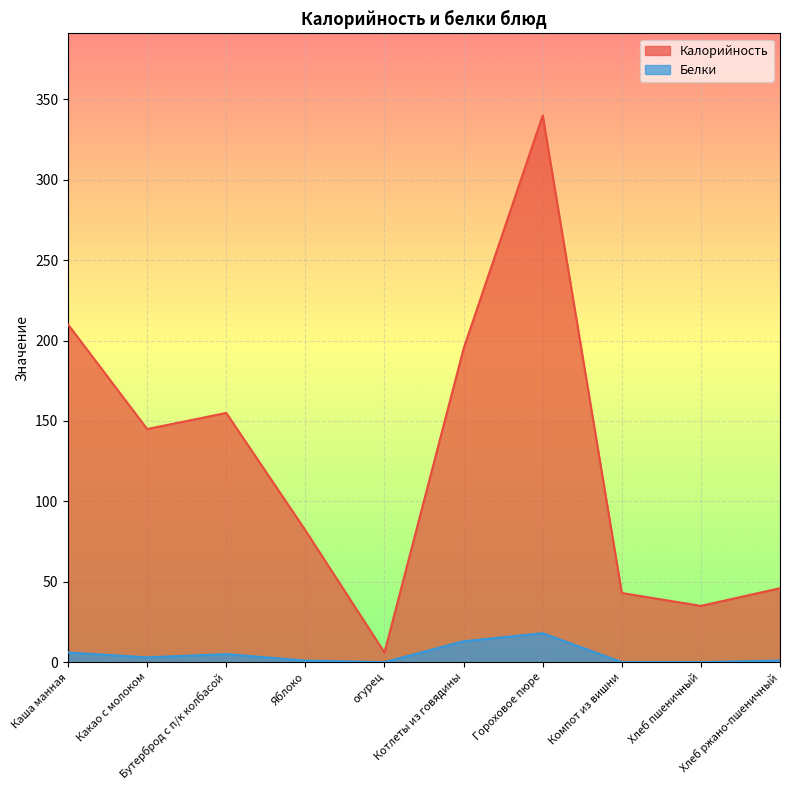

True or false: Калорийность and Белки cross at least once.

False